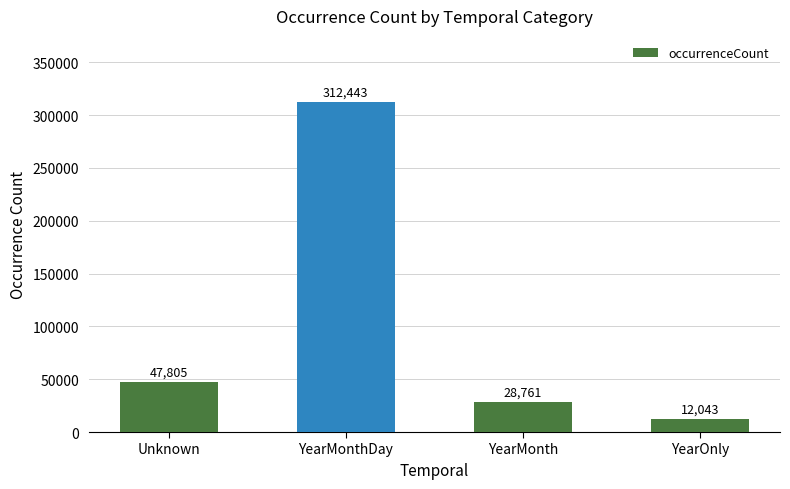

What is the approximate value at YearMonthDay?

312443